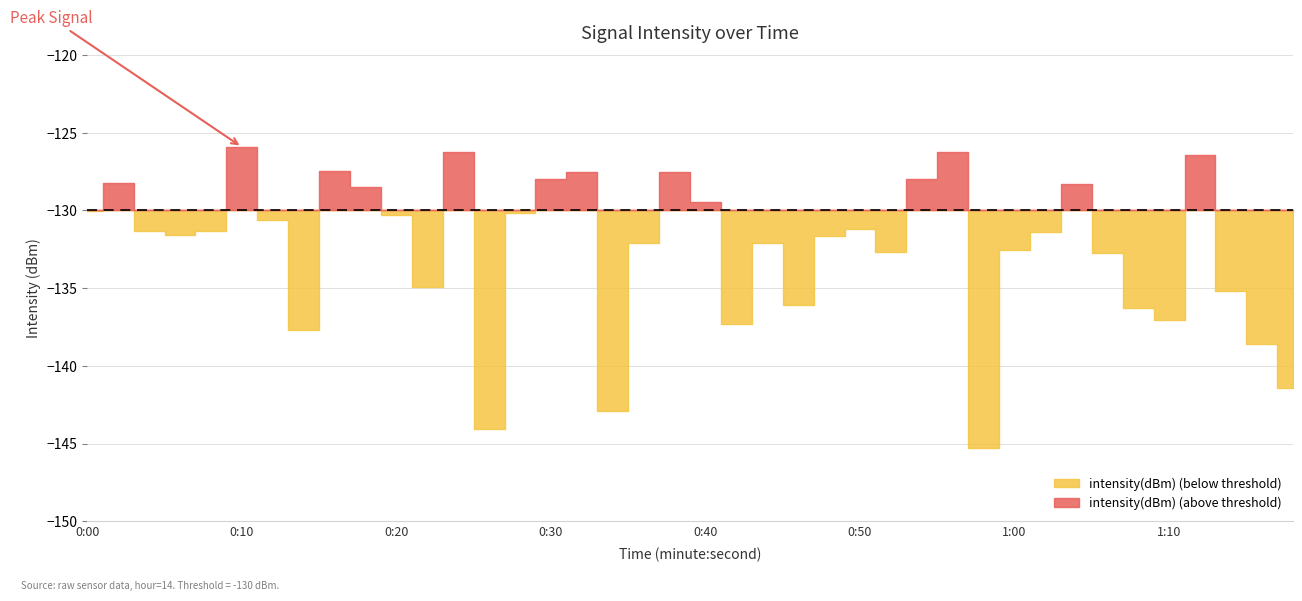

What is the change in value from 1 to 9?

-0.3